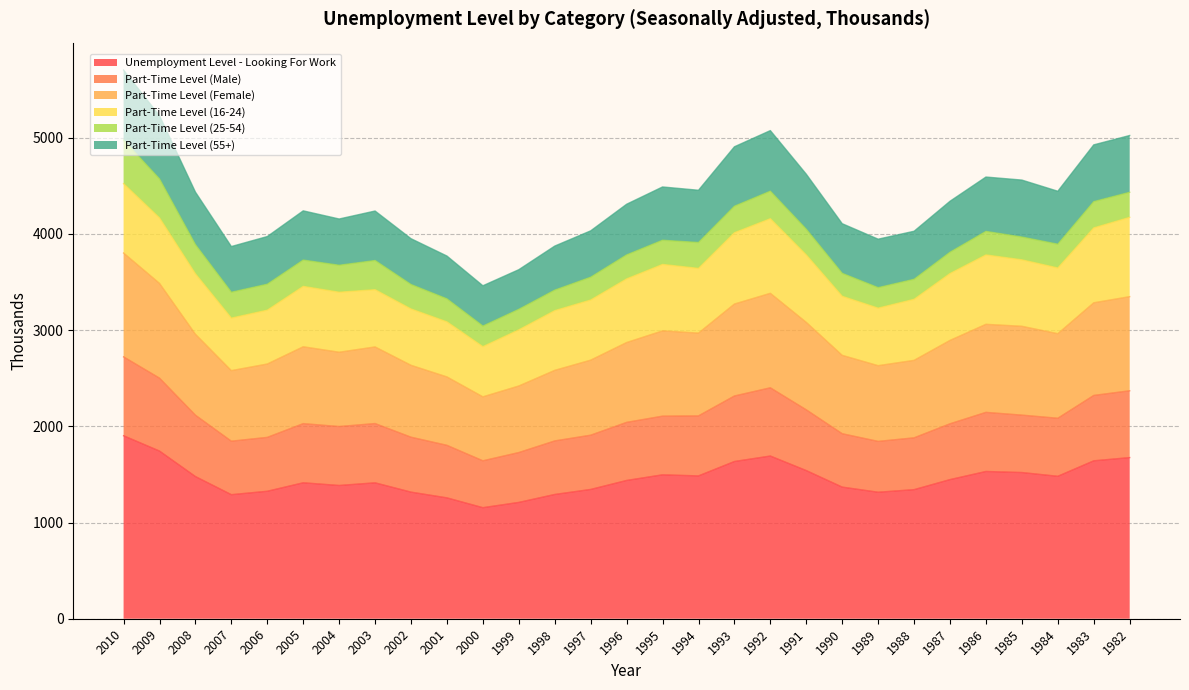

How many lines are shown in the chart?

6